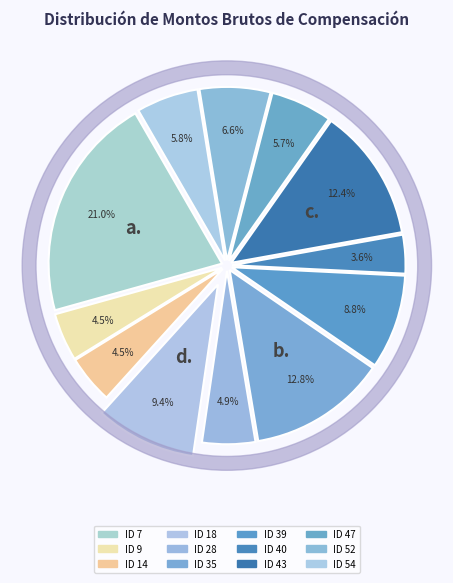

What portion of the pie excludes ID 43?

87.6%